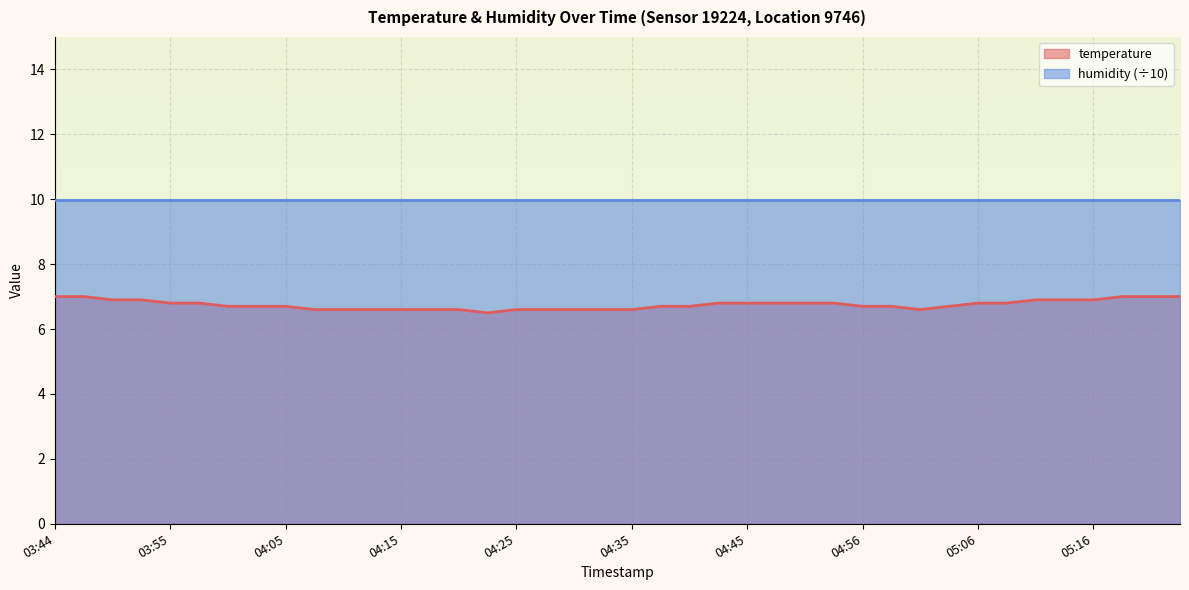

What is the change in value from 04:18 to 04:56?

+0.1